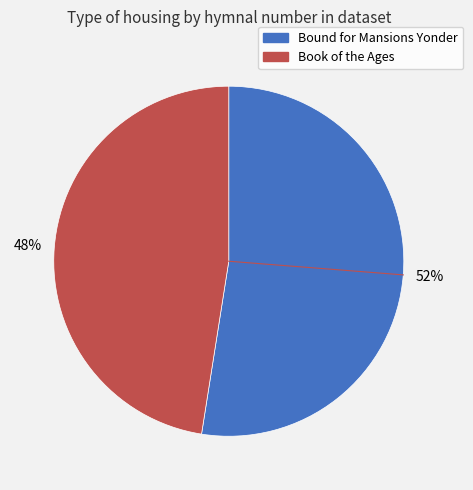

How many slices are in this pie chart?

2